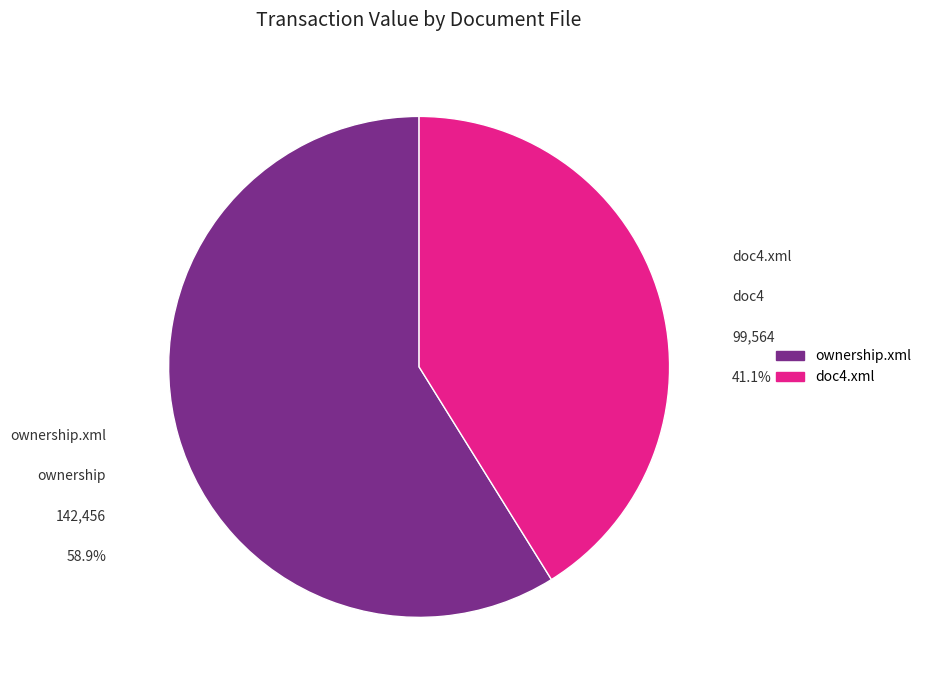

To the nearest percent, what is the combined percentage of doc4.xml and ownership.xml?

100%